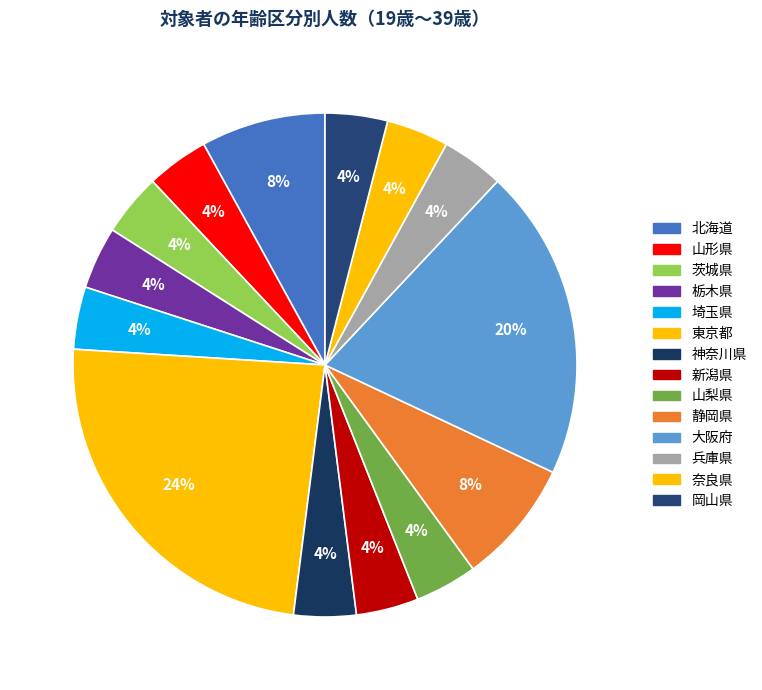

Combined, do 神奈川県 and 栃木県 account for over 50%?

No